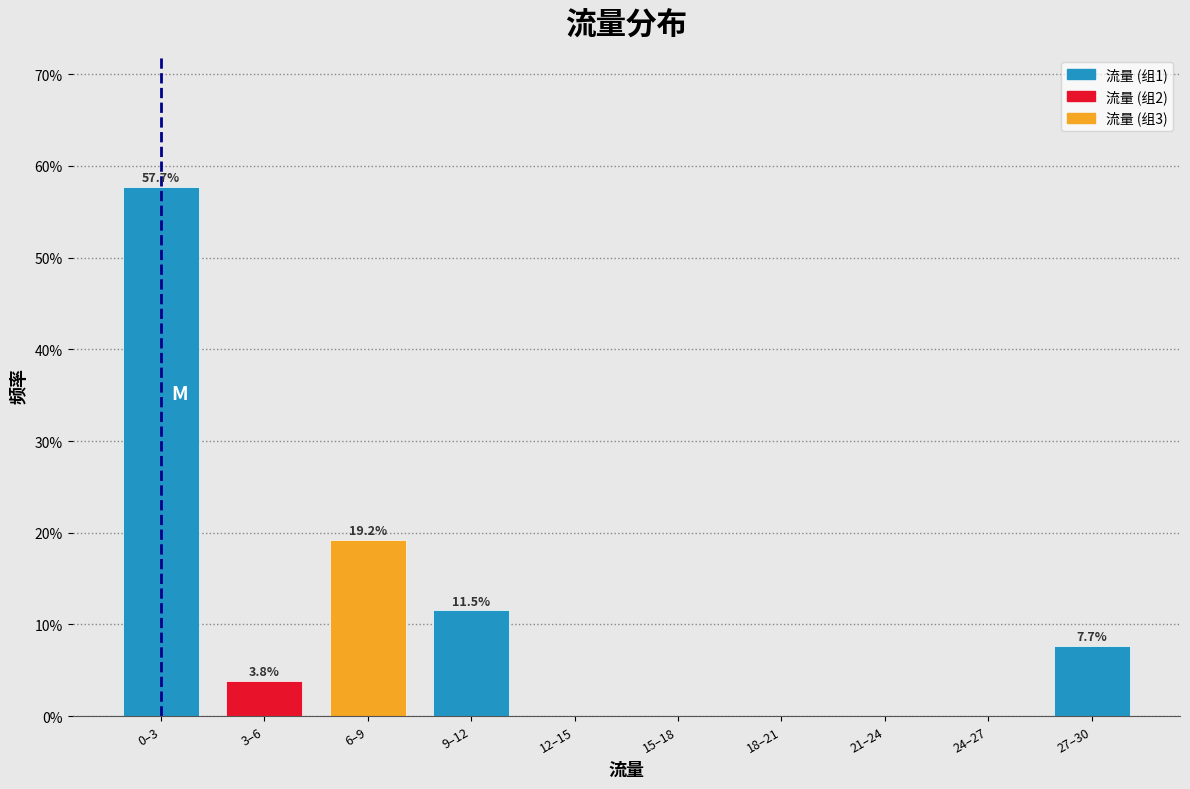

Reading left to right, what are all the values shown in this chart?

0–3=57.7	3–6=3.8	6–9=19.2	9–12=11.5	12–15=0.0	15–18=0.0	18–21=0.0	21–24=0.0	24–27=0.0	27–30=7.7